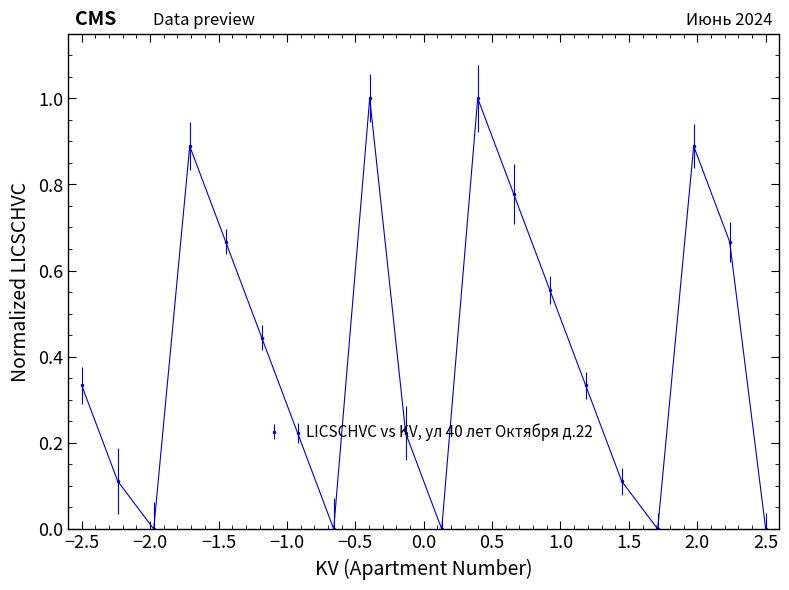

Count the number of data series in this chart.

1